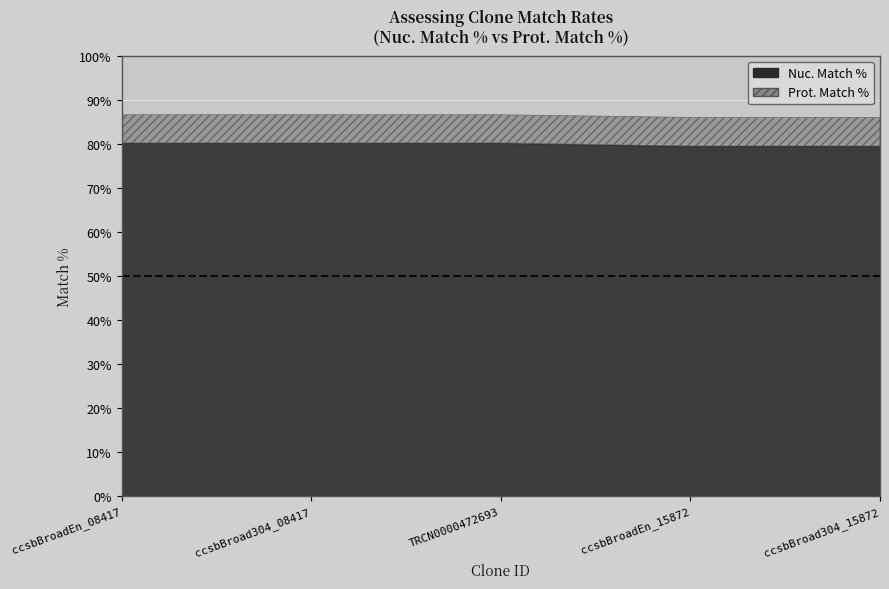

Count the number of data series in this chart.

2